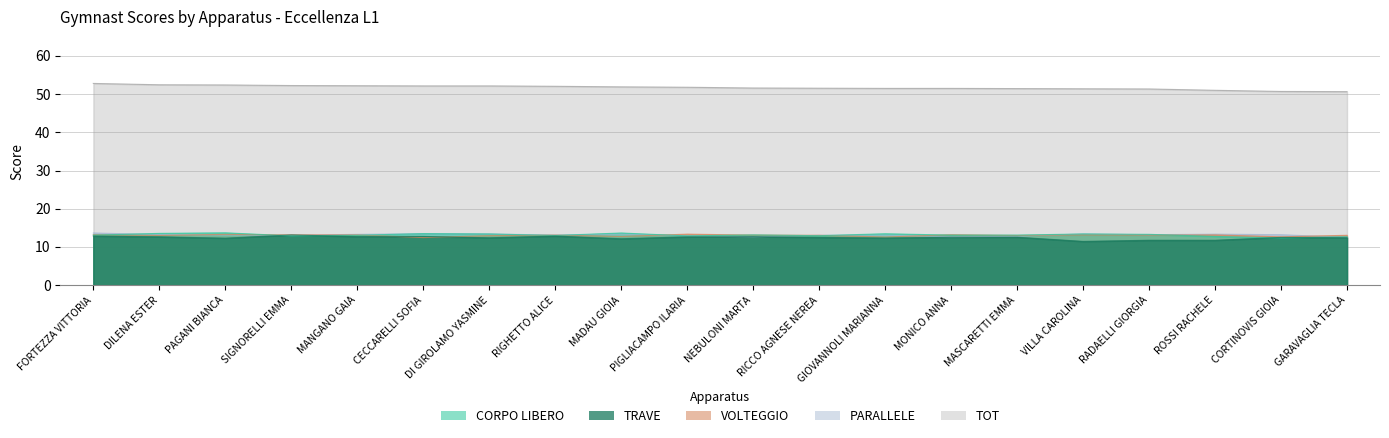

Between CECCARELLI SOFIA and MADAU GIOIA, which series saw the biggest shift?

TRAVE